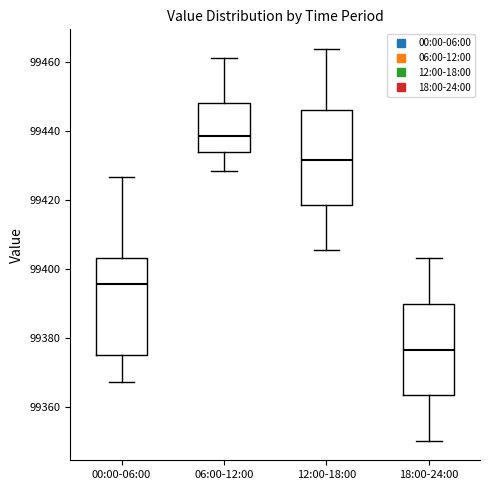

Reading left to right, read every box against the y-axis: the position of its median line, the range the box covers, and the ends of its whiskers. The values are not printed on the chart, so give them approximately, as read against the axis.

00:00-06:00: median 99396, box 99374 to 99404, whiskers 99368 to 99426
06:00-12:00: median 99438, box 99434 to 99448, whiskers 99428 to 99462
12:00-18:00: median 99432, box 99418 to 99446, whiskers 99406 to 99464
18:00-24:00: median 99376, box 99364 to 99390, whiskers 99350 to 99404